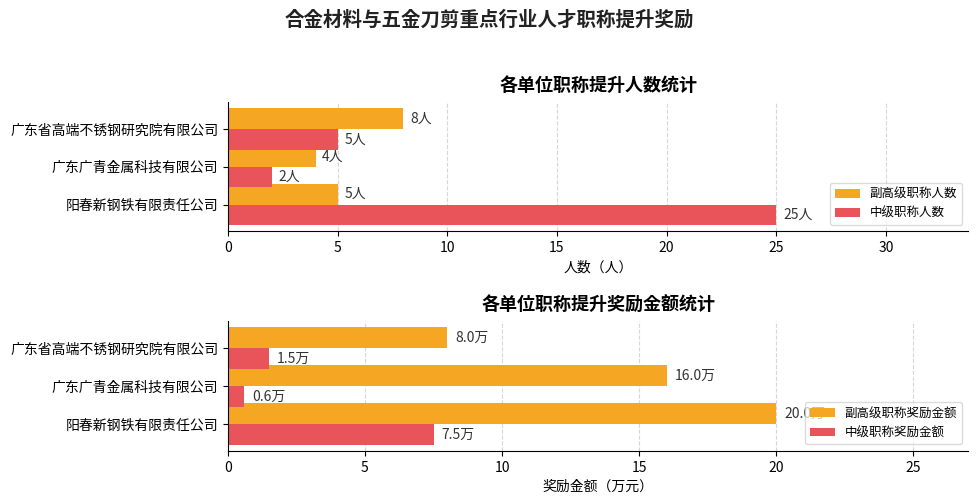

What is the sum of all 中级职称奖励金额 values?

9.6